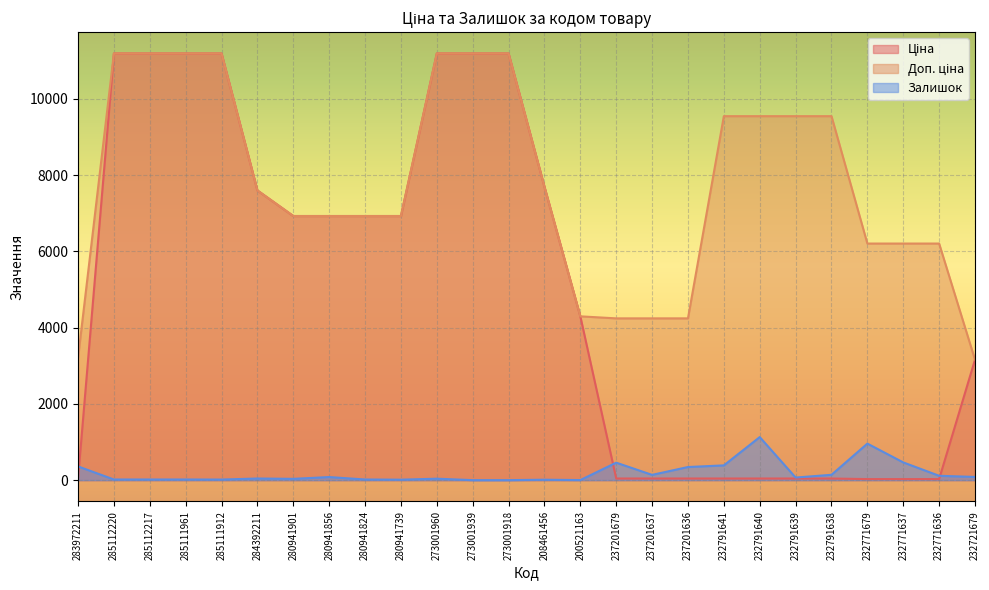

What is the spread (max minus min) of values at 273001939?

11188.2